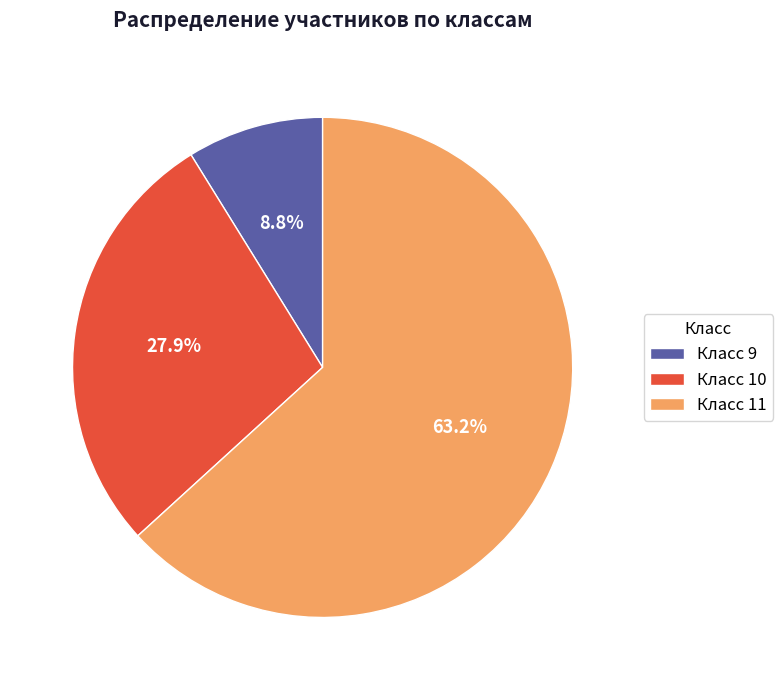

Is there a majority slice in this chart?

Yes